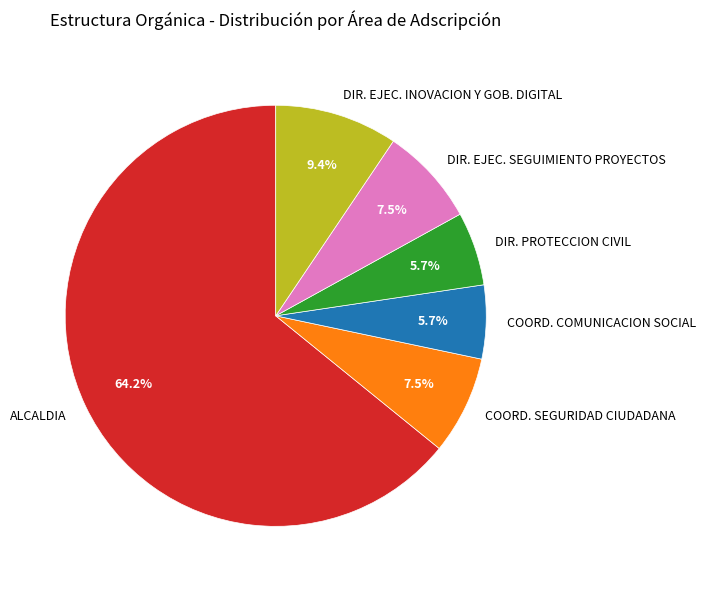

Which category accounts for the majority?

ALCALDIA